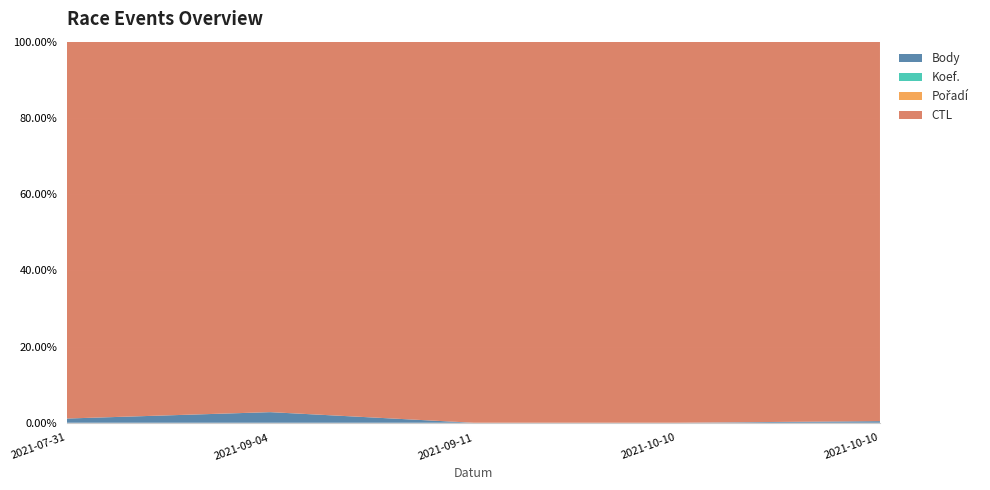

Reading left to right, transcribe all the data shown in this chart.

Body: 2369	6067	0	0	903
Koef.: 7	12	0	0	1
Pořadí: 11	13	0	1	3
CTL: 212106	212153	212156	212172	212181